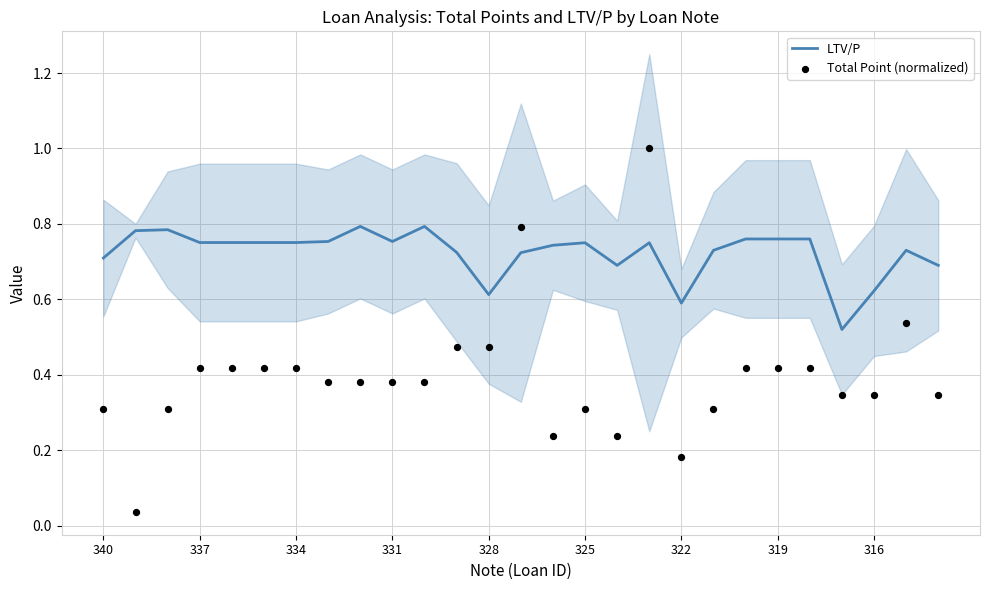

What is the total value across all series at 13?

1.5